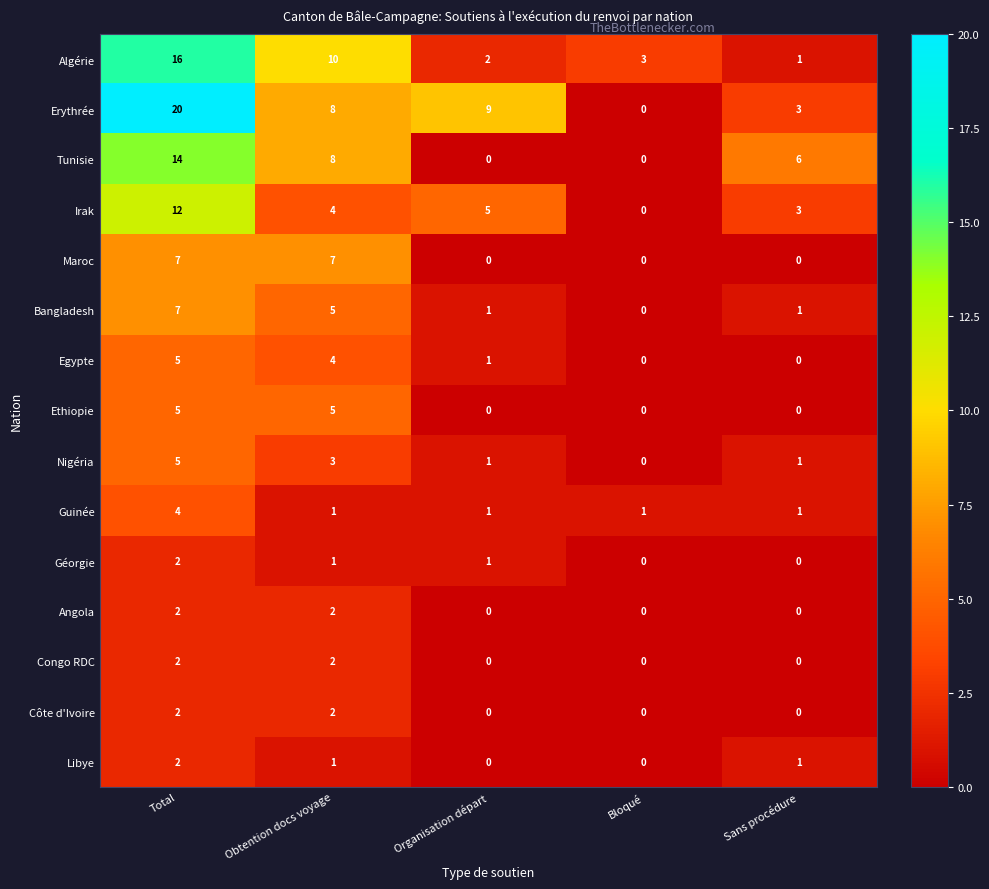

What is the difference between the second highest and minimum values in the Irak series?

5